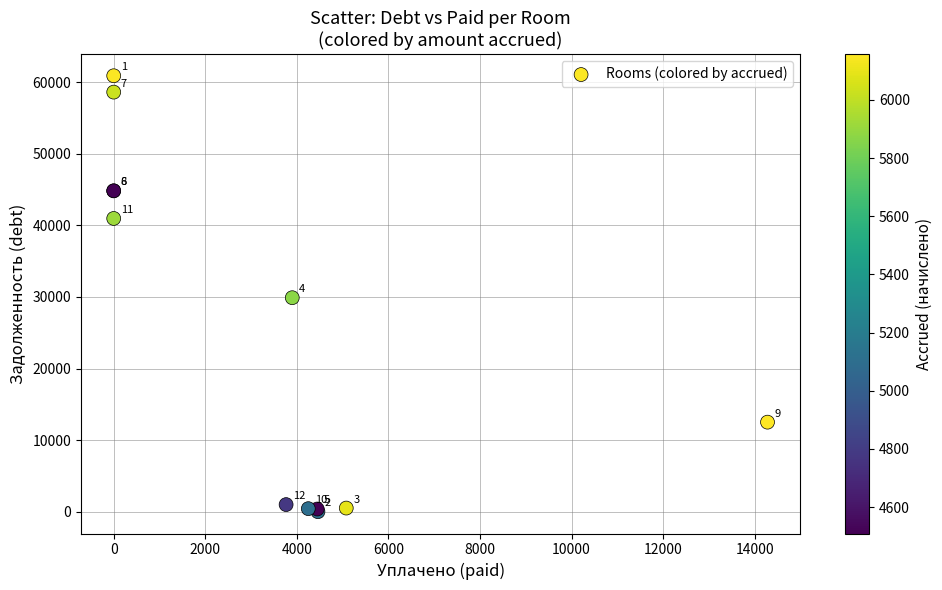

What Y value in the scatter plot is closest to 30444?

29889.6